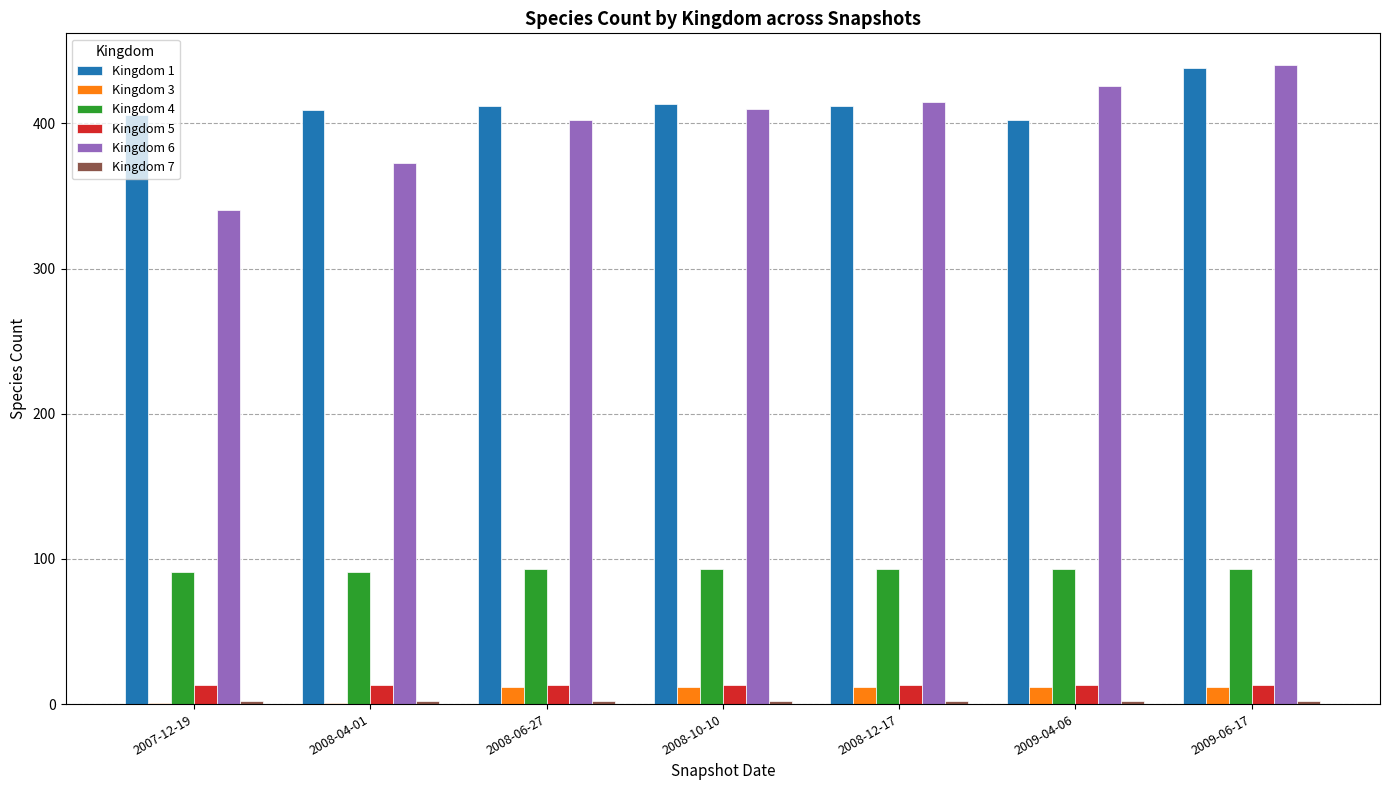

Which label corresponds to the largest value in the chart?

2009-06-17